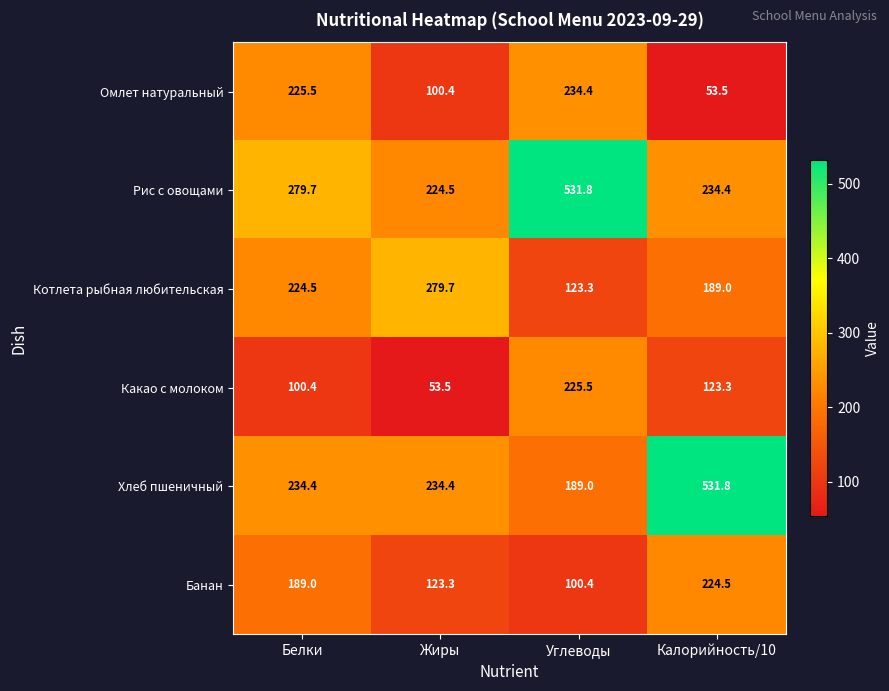

Which series has the widest spread of values?

Хлеб пшеничный